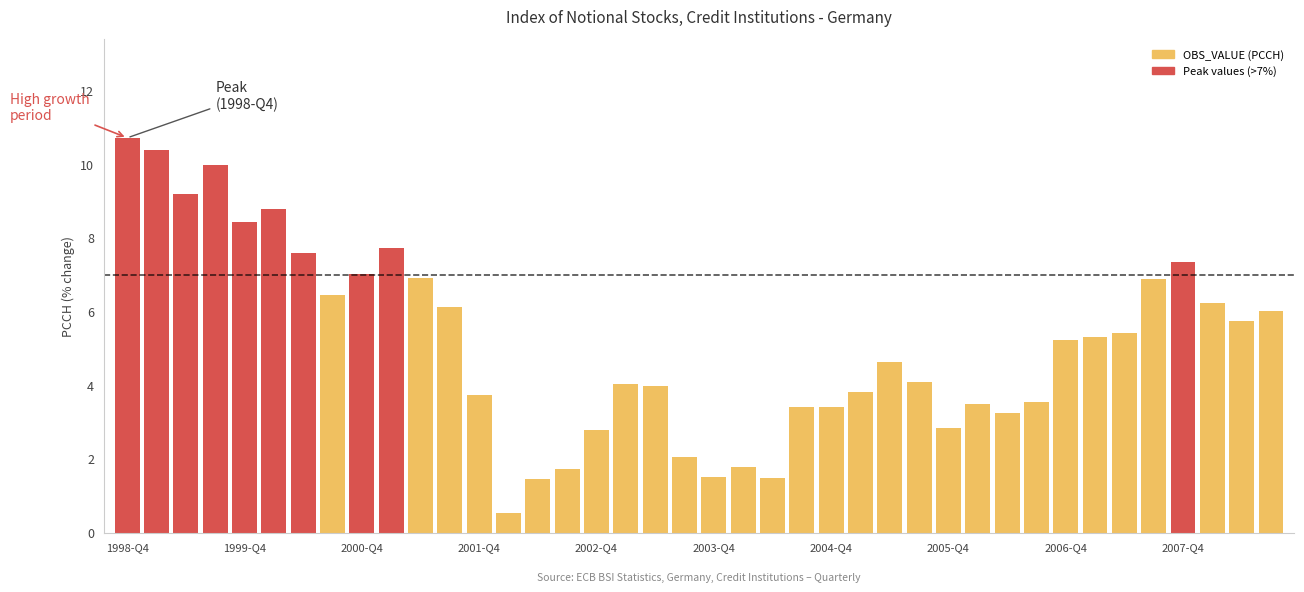

What is the value of the 3rd bar from the left?

9.2